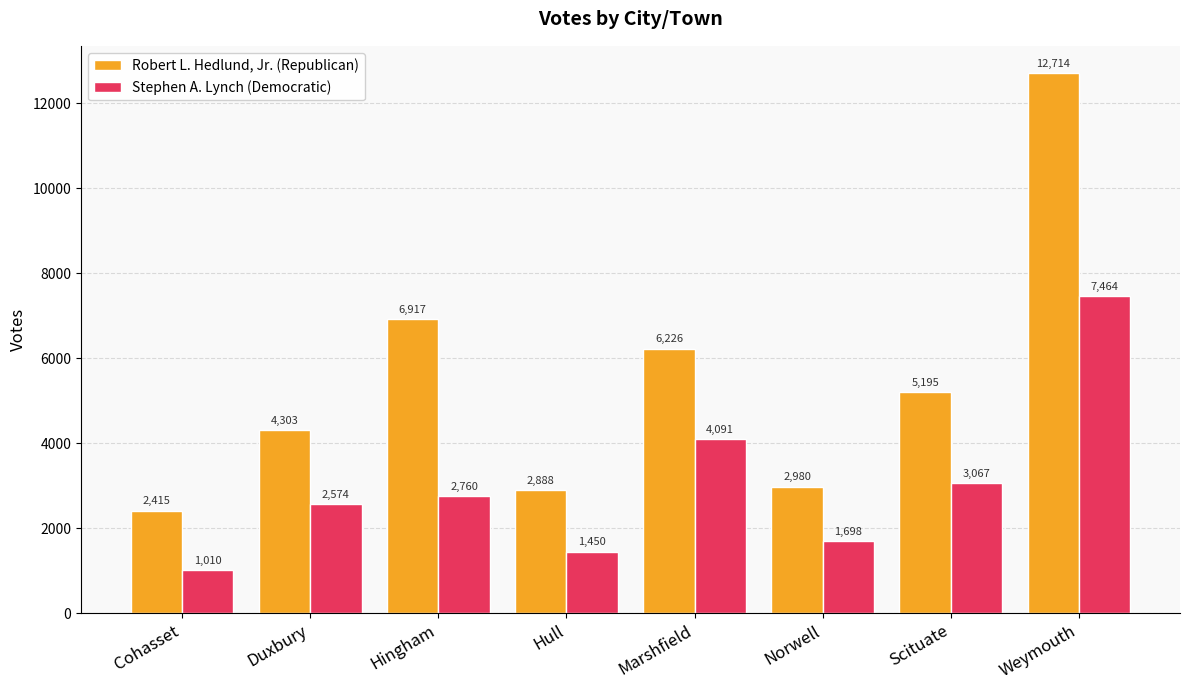

List the series in order of their peak value, lowest first.

Stephen A. Lynch (Democratic), Robert L. Hedlund, Jr. (Republican)